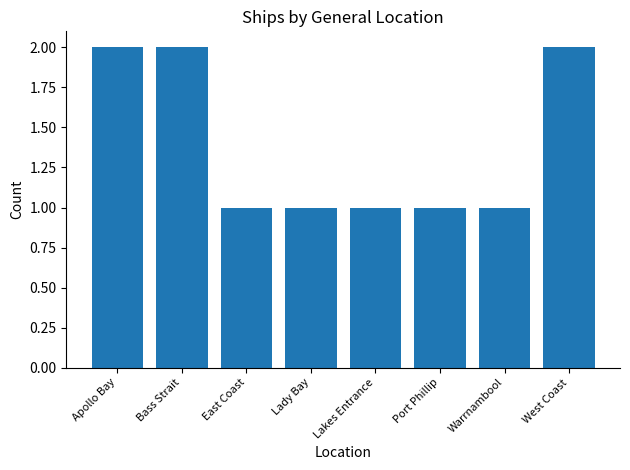

Reading left to right, extract all data points from this chart.

2	2	1	1	1	1	1	2